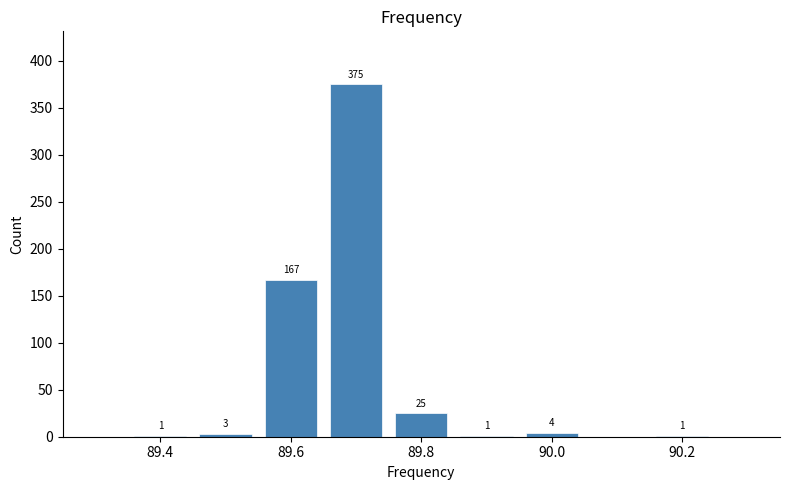

Over which range of the x-axis is the bar tallest?

89.65 to 89.75